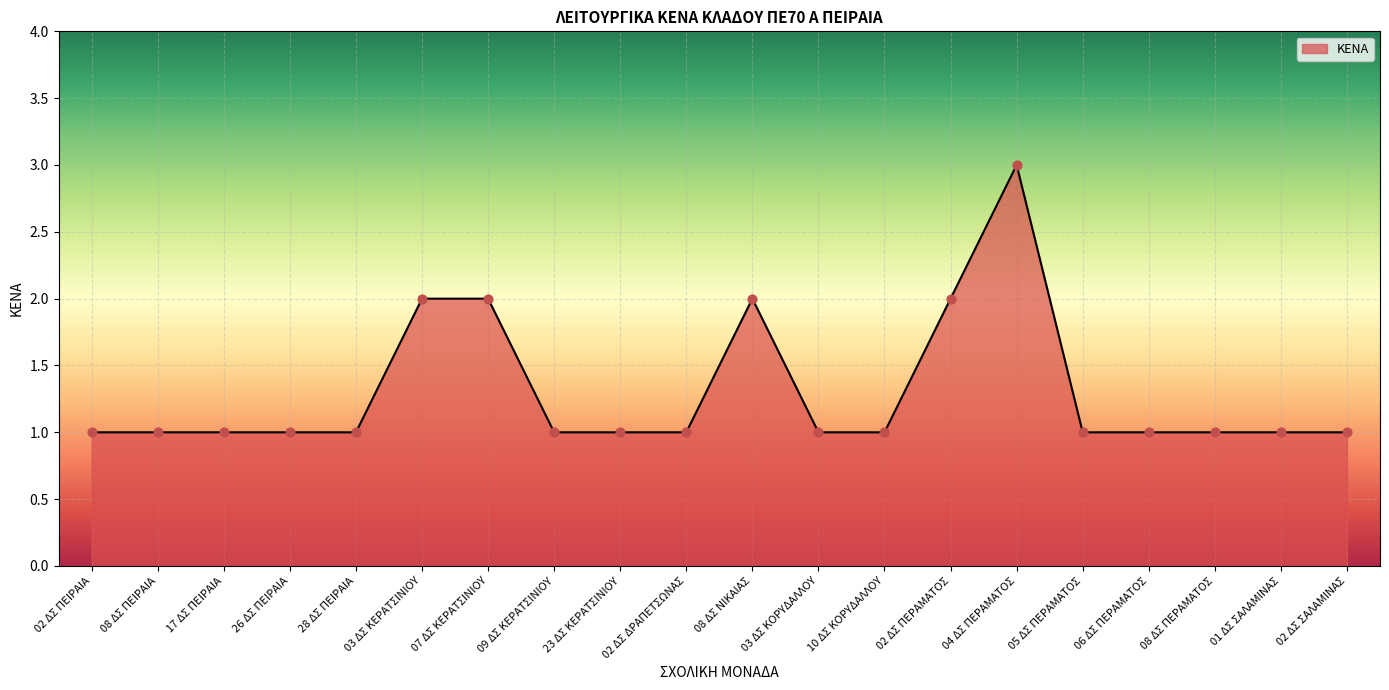

Approximately how many times larger is the value at 08 ΔΣ ΠΕΙΡΑΙΑ compared to 10 ΔΣ ΚΟΡΥΔΑΛΛΟΥ?

1.0